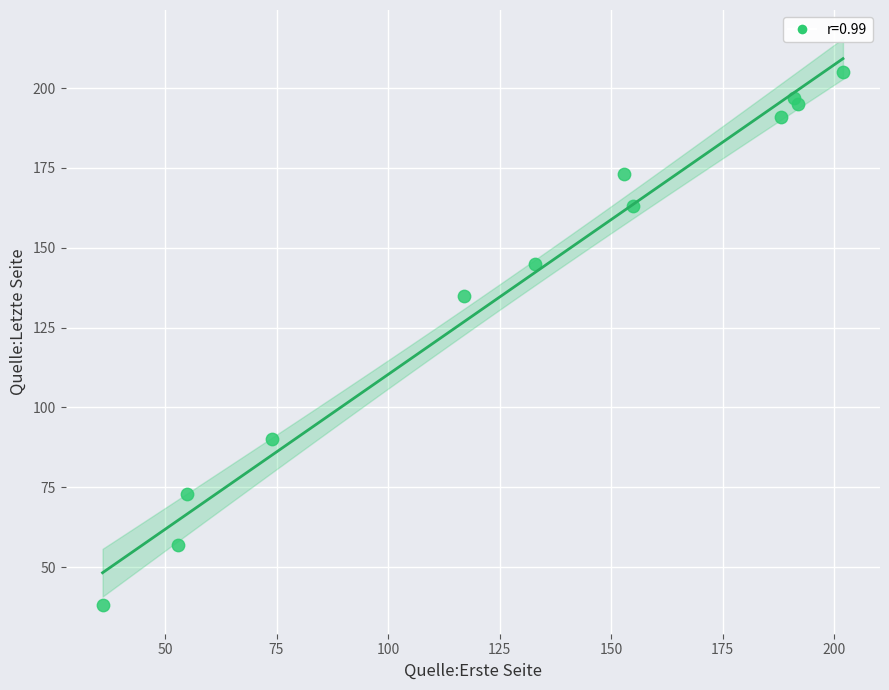

What Y value in the scatter plot is closest to 121?

135